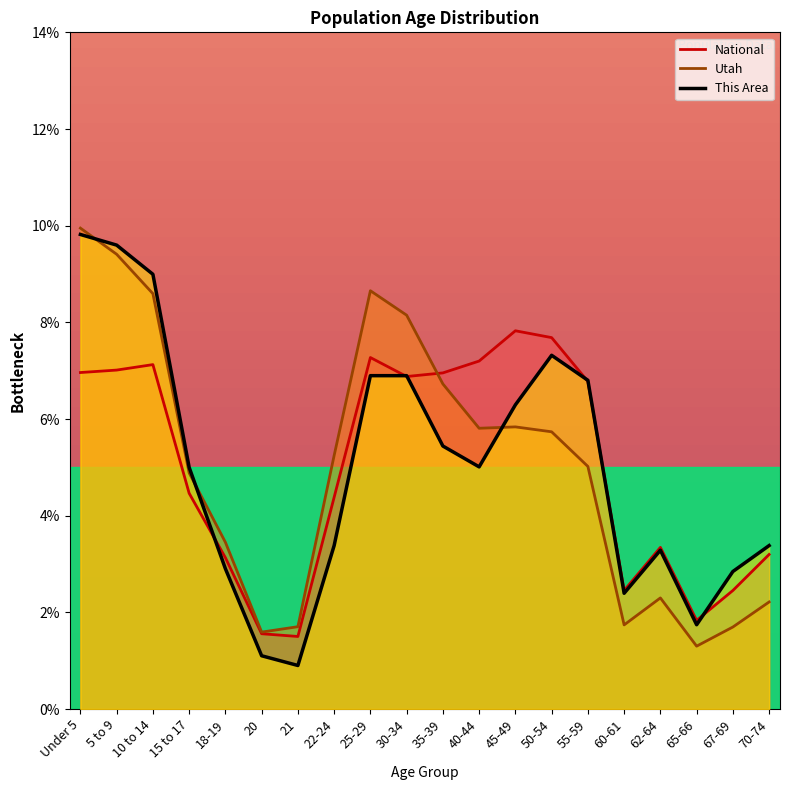

True or false: Utah has a value of 2.2 at 70-74.

True